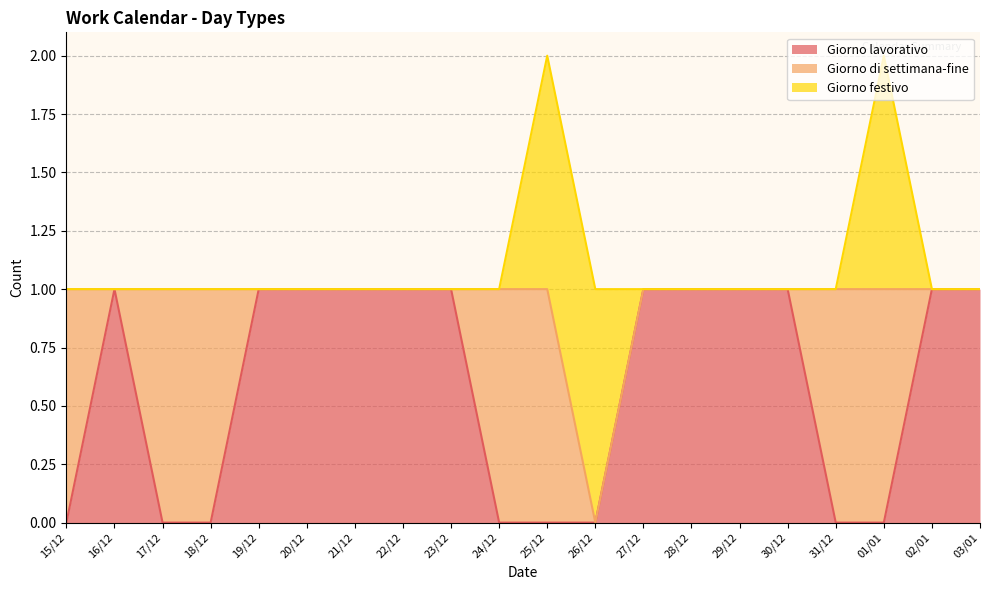

Is it true that Giorno lavorativo equals 0 at 26/12?

True